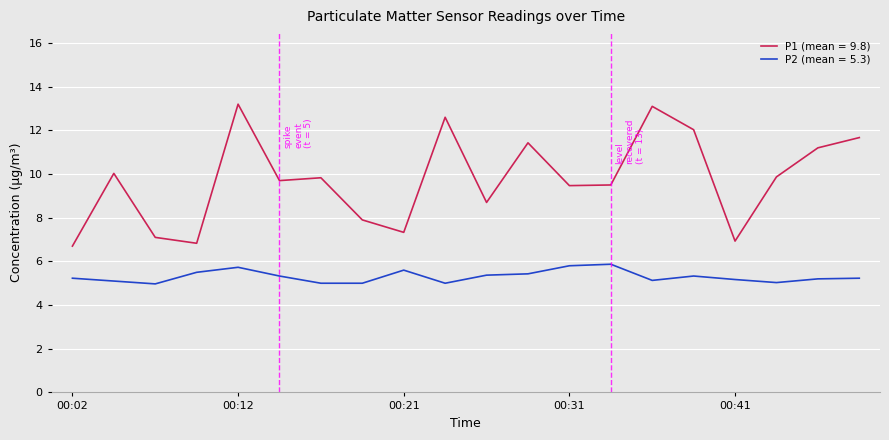

True or false: P2 (mean = 5.3) and P1 (mean = 9.8) cross at least once.

False